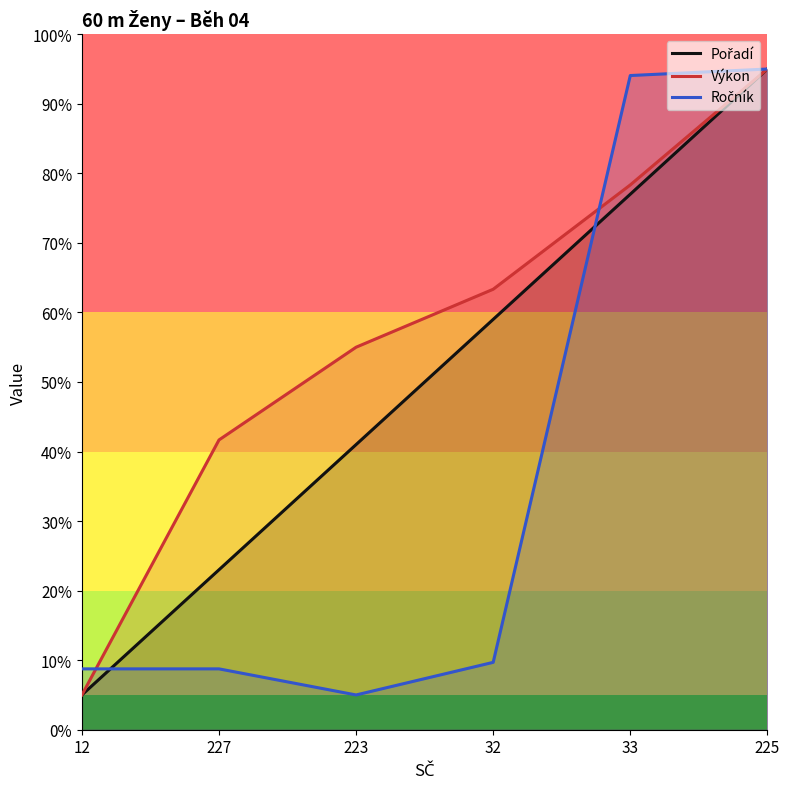

What are all the series names shown in the legend?

Pořadí, Výkon, Ročník